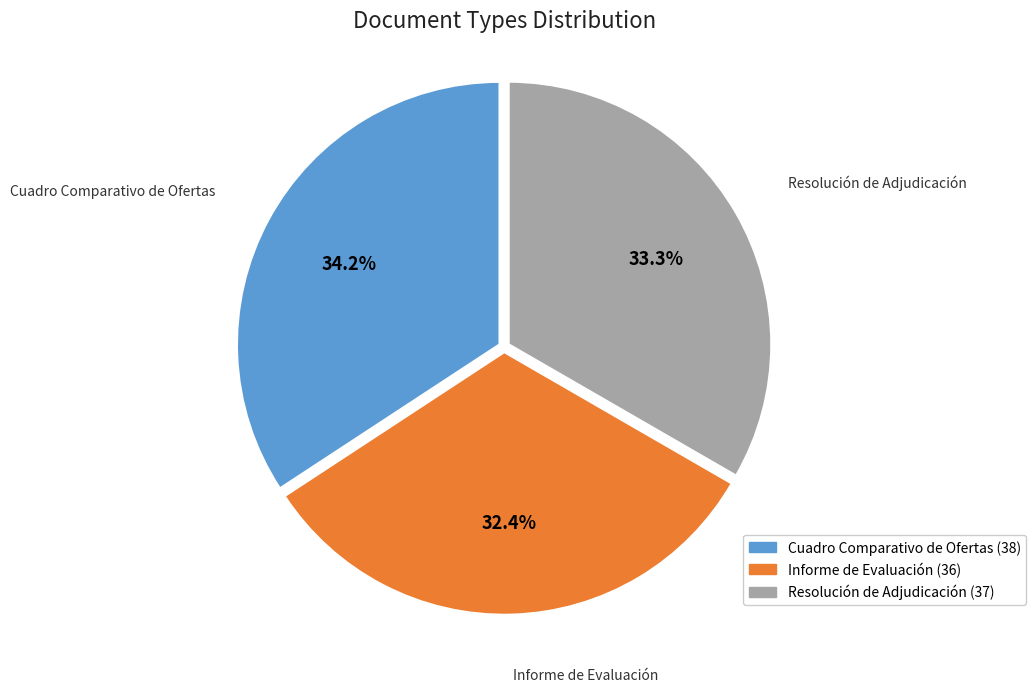

To the nearest percent, what is the difference between the Informe de Evaluación and Cuadro Comparativo de Ofertas slice percentages?

2%